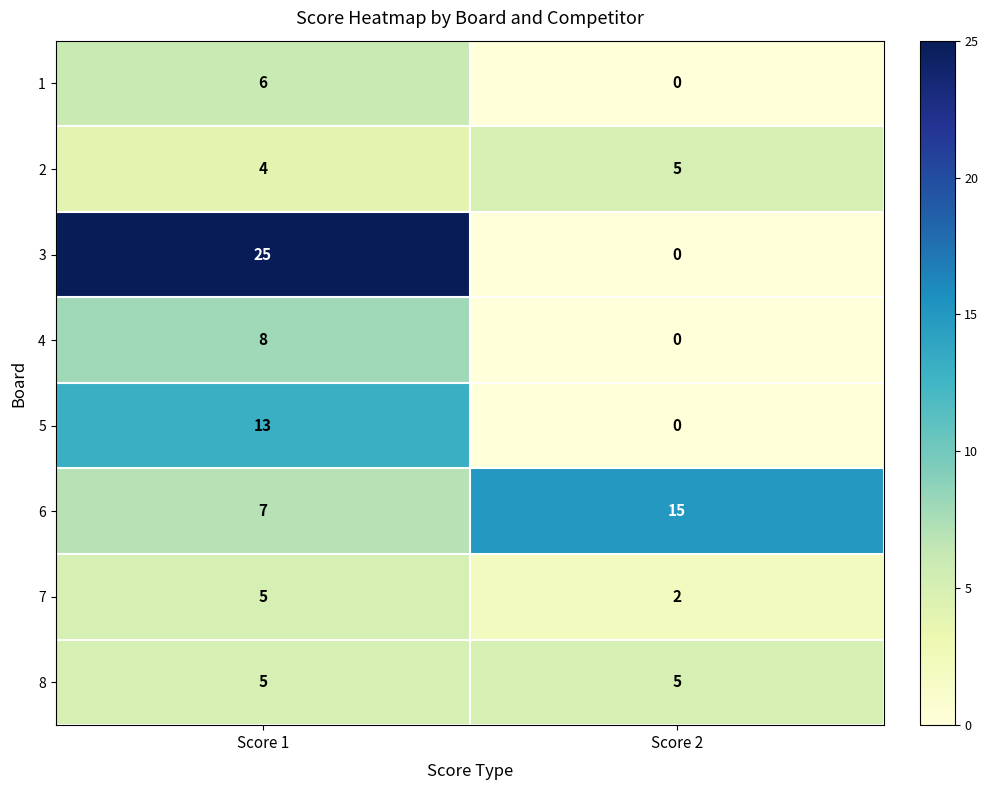

List the labels in order of 1 value, smallest first.

Score 2, Score 1